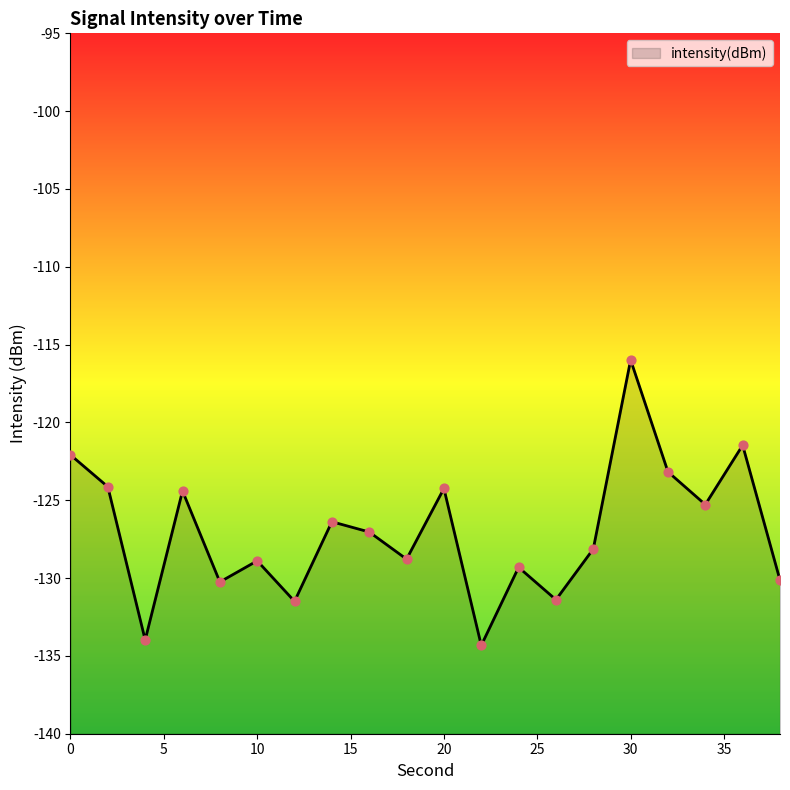

What is the change in value from 26 to 38?

+1.3